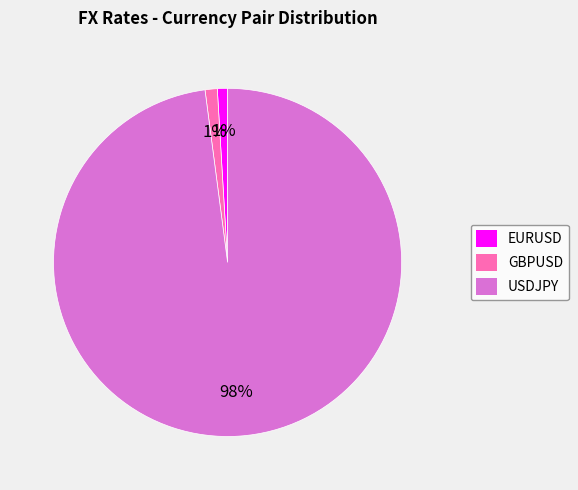

The GBPUSD slice represents 11% of the pie. True or false?

False